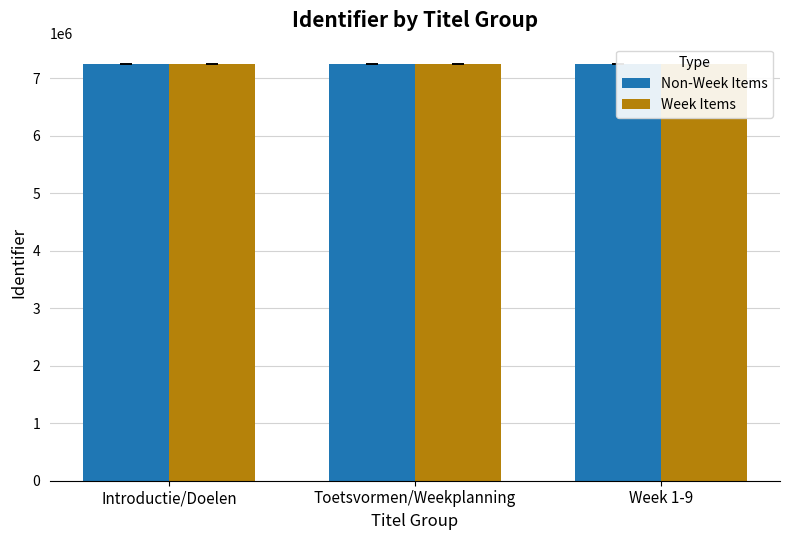

What are all the series names shown in the legend?

Non-Week Items, Week Items